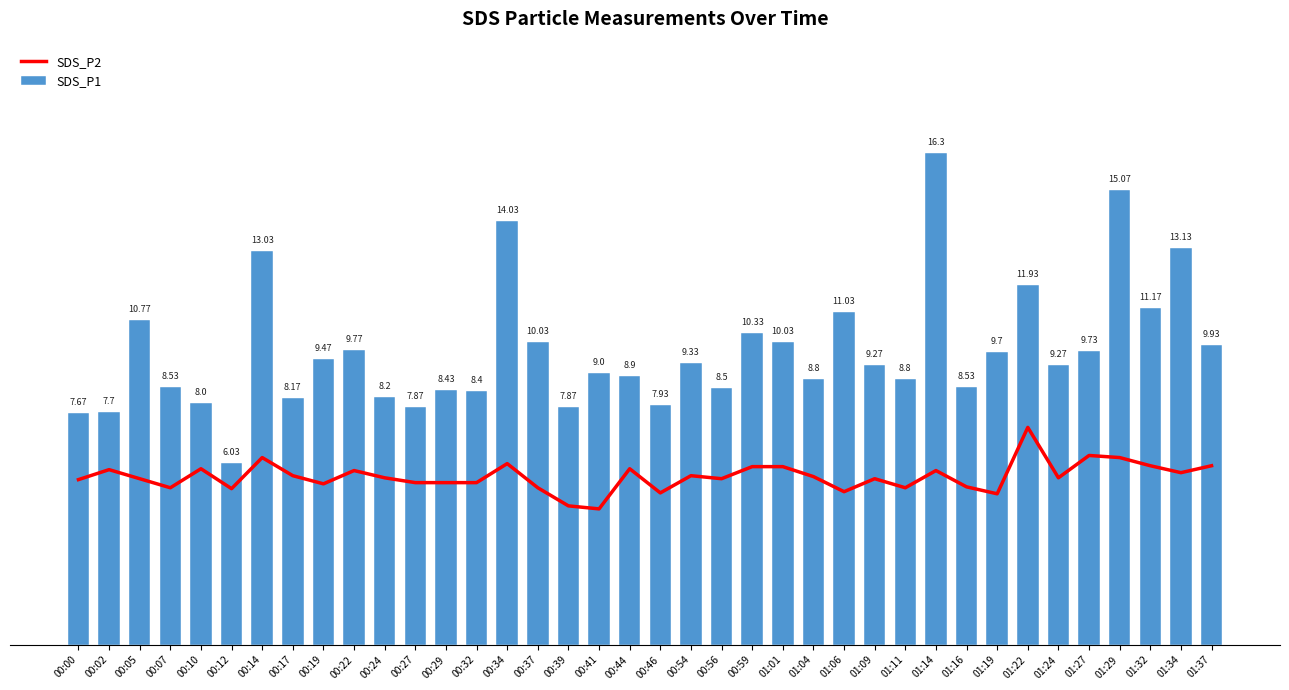

At which label does SDS_P2 first exceed 5?

00:00